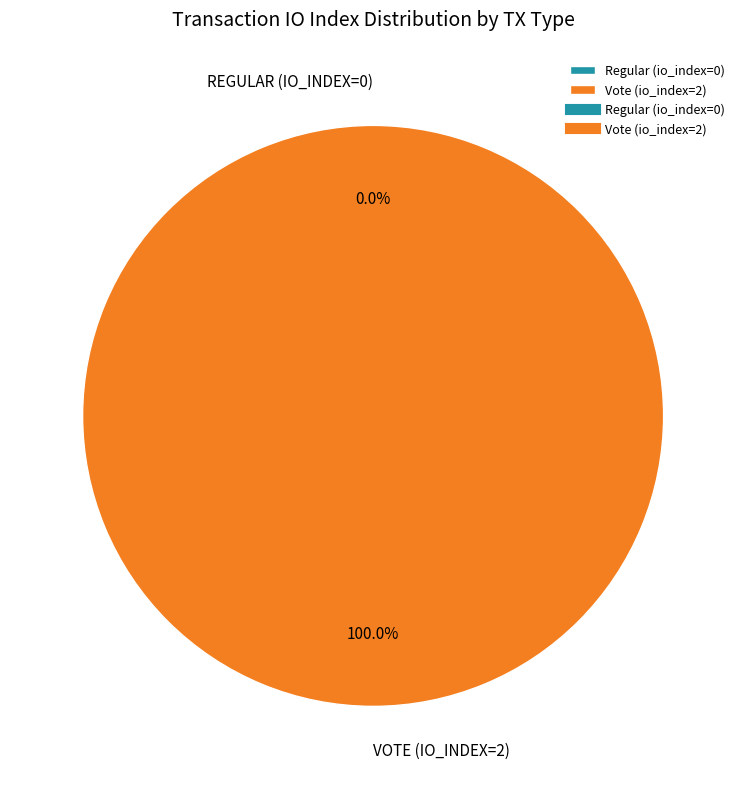

True or false: Regular (io_index=0) accounts for 0% of the total.

True